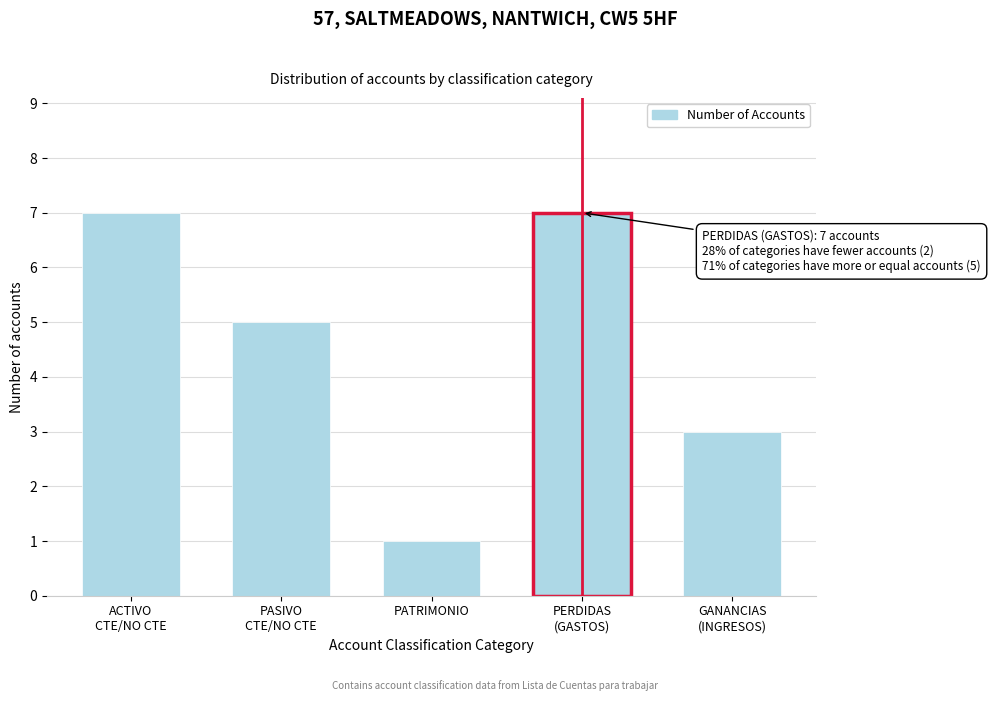

Reading left to right, extract all data points from this chart.

7	5	1	7	3